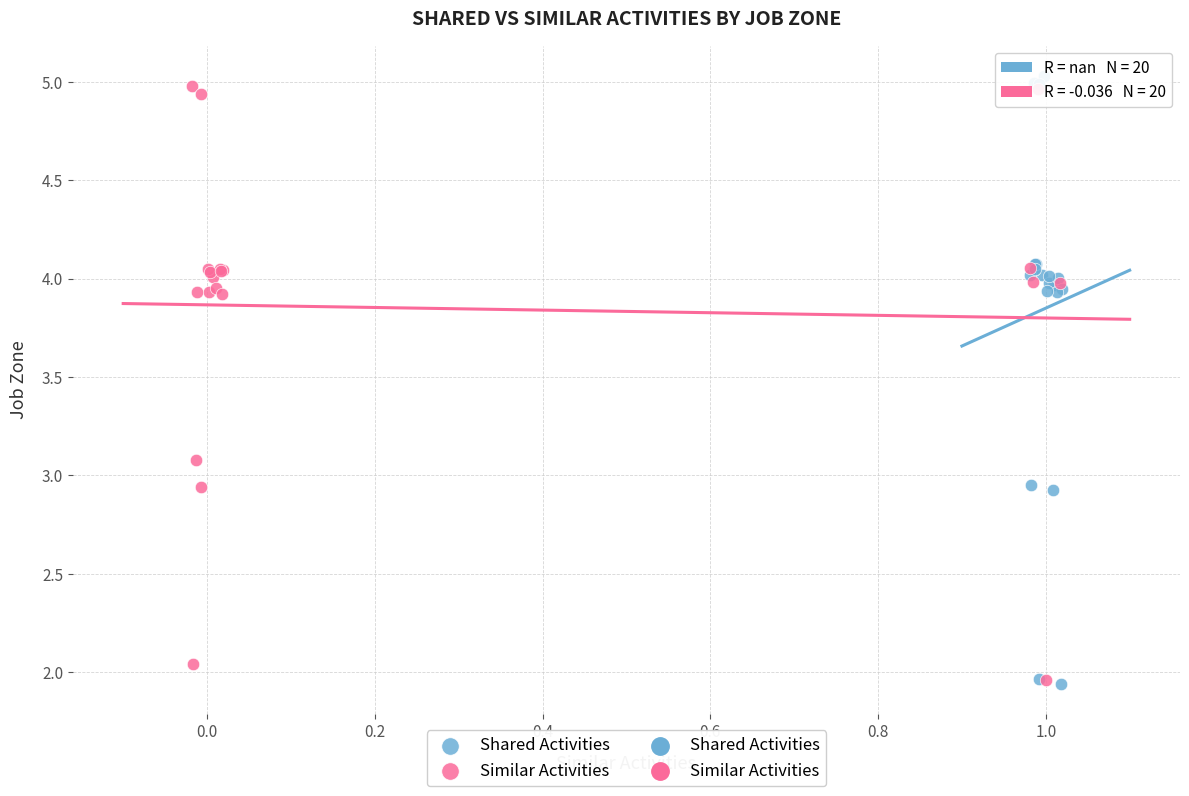

Which series has the widest spread of Y values?

Shared Activities